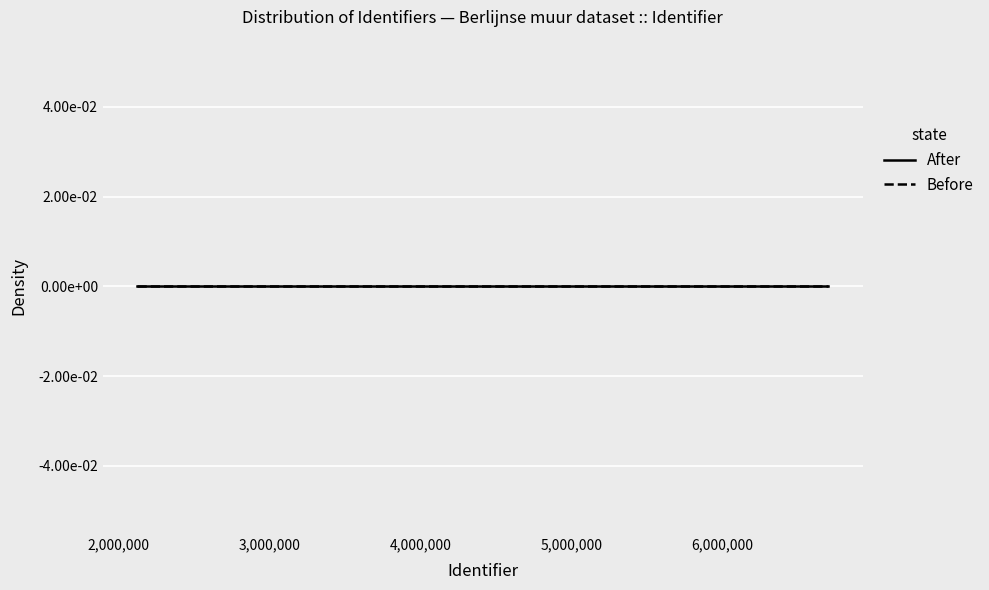

Is this an area chart (filled region under the line)?

No